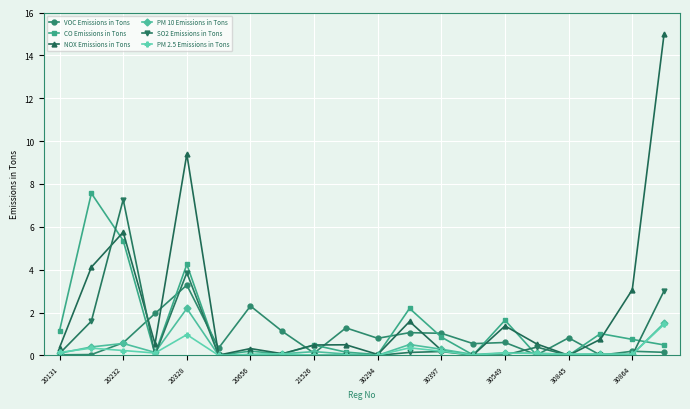

Which series has the widest spread of values?

NOX Emissions in Tons